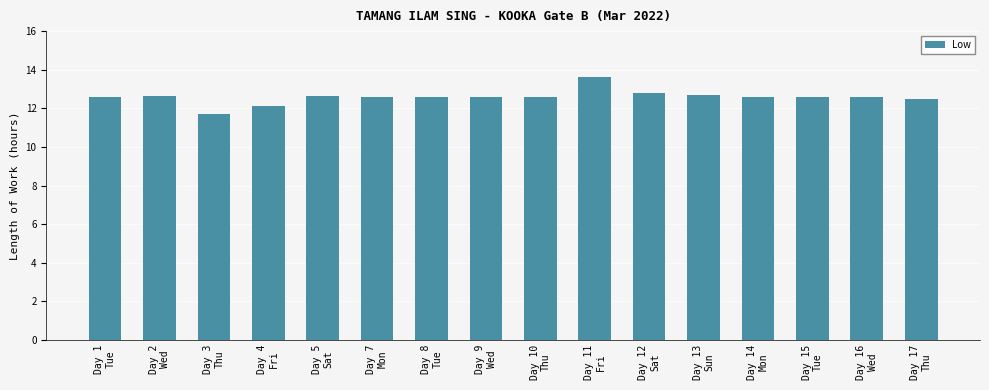

What is the value of the 5th bar from the left?

12.6